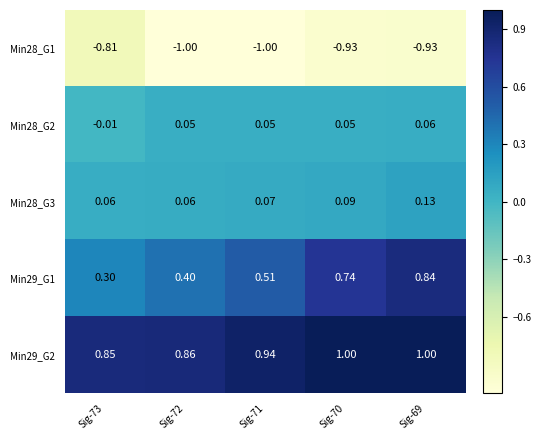

Is the value of Min29_G2 at Sig-72 greater than the value of Min28_G1 at Sig-69?

Yes